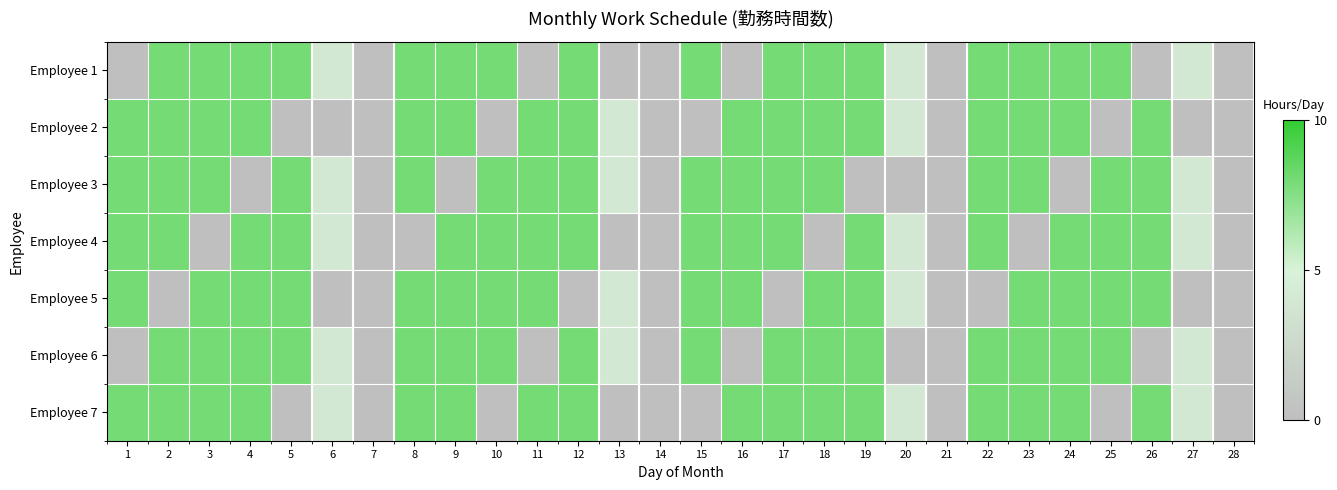

What is the total value across all series at 17?

48